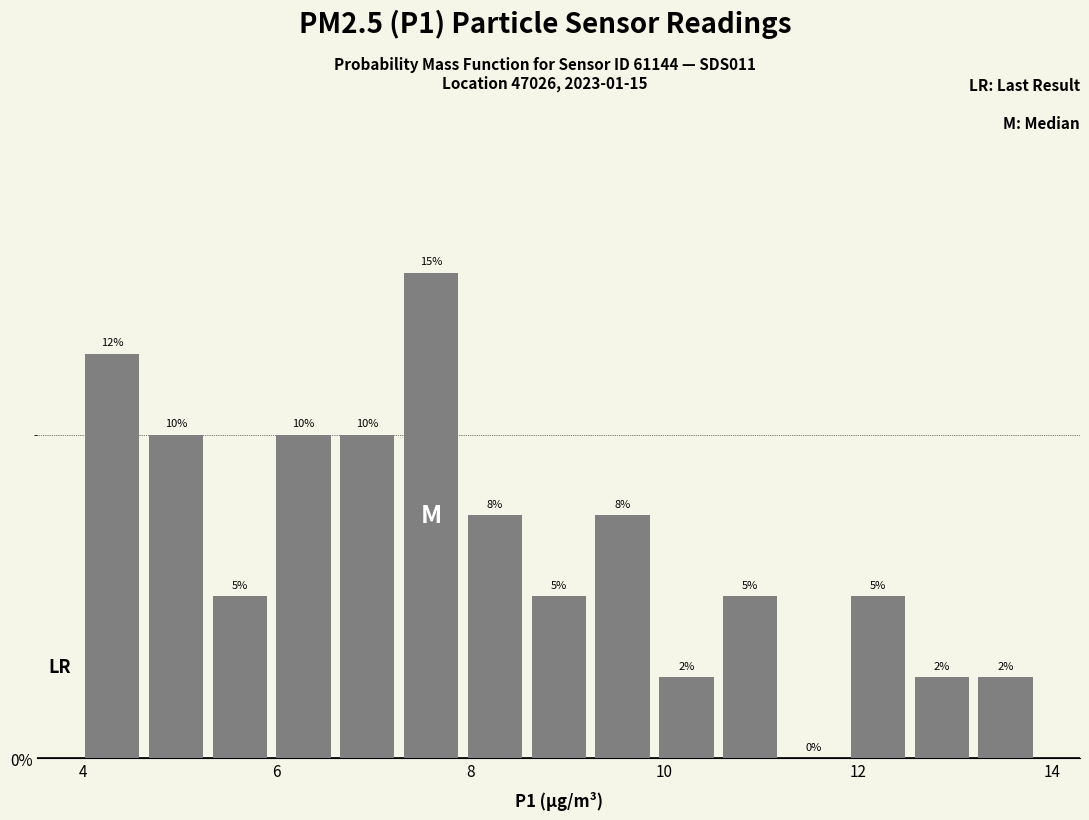

Around what value on the x-axis is the tallest bar? Give the approximate position of its centre, as read against the axis.

7.6